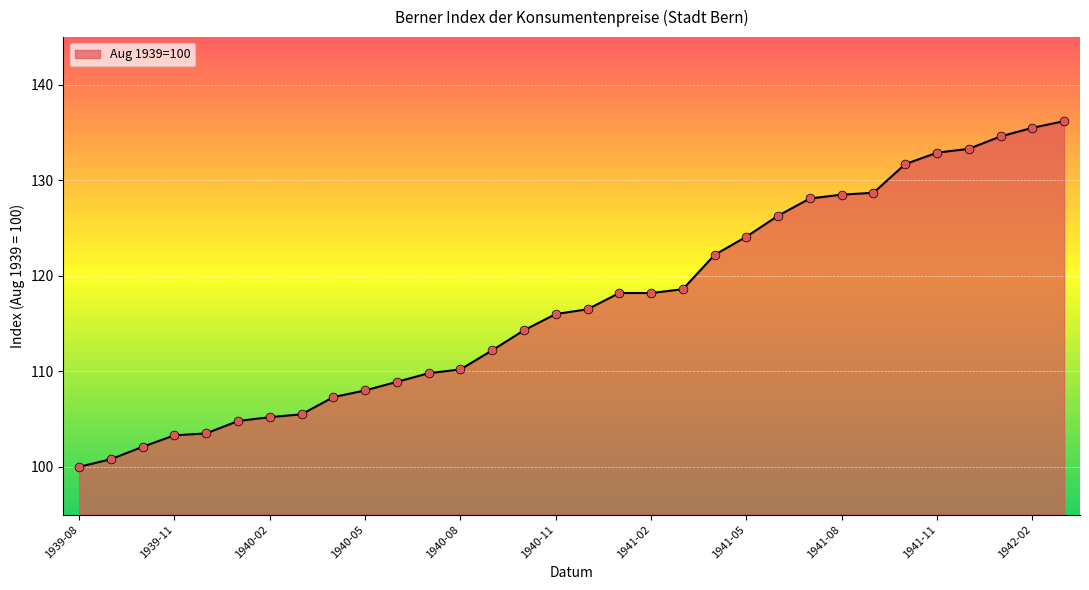

What is the difference between the maximum and minimum values?

36.2